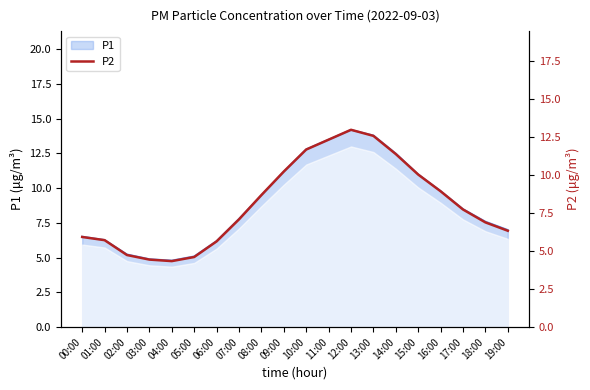

True or false: the data shows 14.6 at 08:00.

False